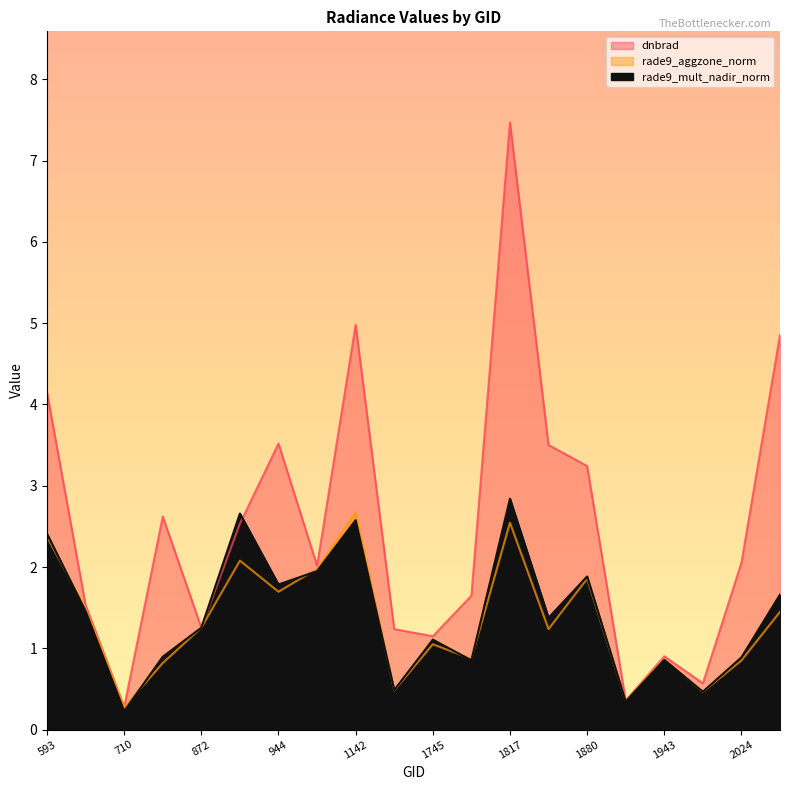

What is the average value of the rade9_mult_nadir_norm series?

1.4